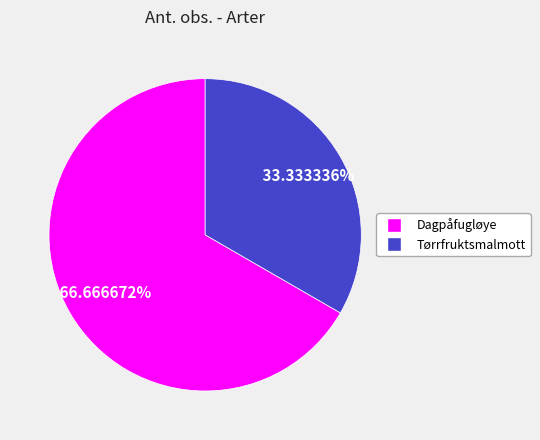

How many segments does this pie chart have?

2